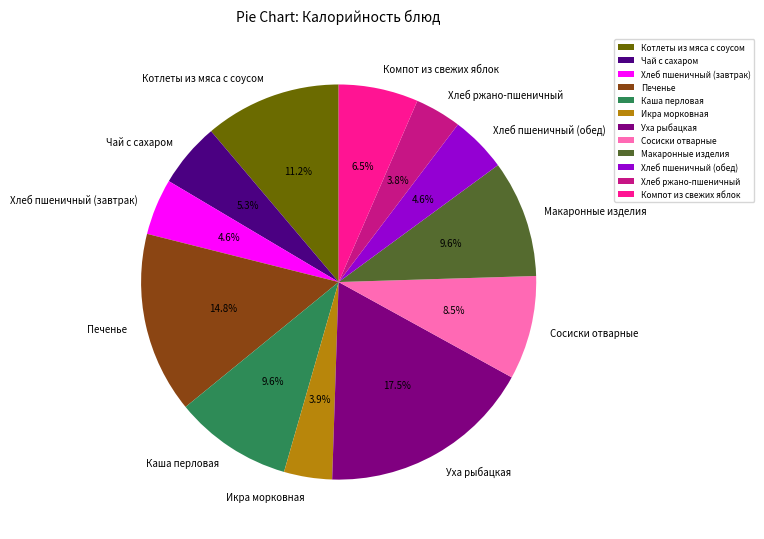

To the nearest percent, what is the average slice percentage?

8%